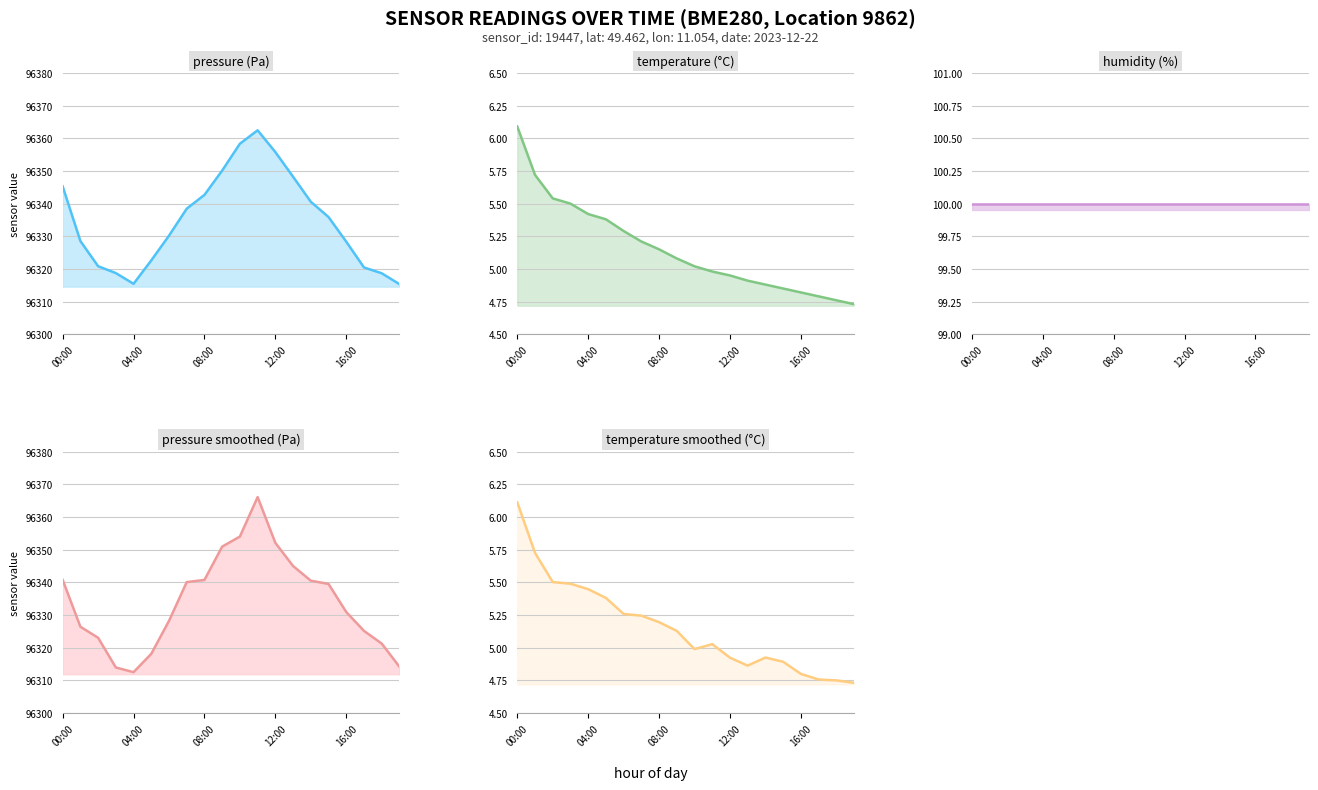

How many distinct data groups are displayed?

5